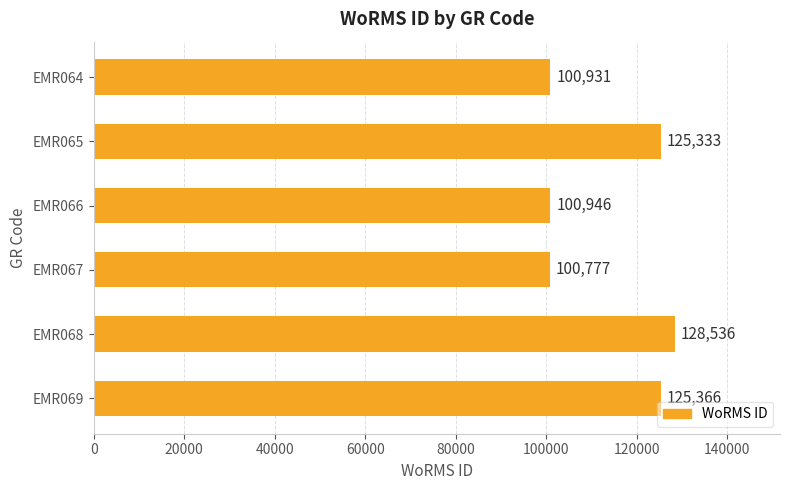

Is it true that the value at EMR064 is 100931?

True